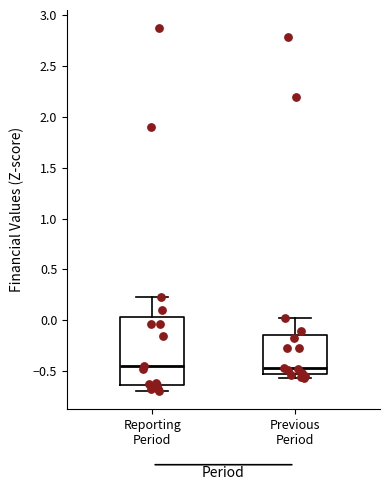

Reading left to right, transcribe this box plot: for each box, give where its median line is, the range the box spans, and where its two whiskers end, as read against the y-axis. The values are not printed on the chart, so give them approximately, as read against the axis.

Reporting Period: median -0.45, box -0.65 to 0.05, whiskers -0.70 to 0.20
Previous Period: median -0.45, box -0.55 to -0.15, whiskers -0.55 (just below the box's lower edge) to 0.05